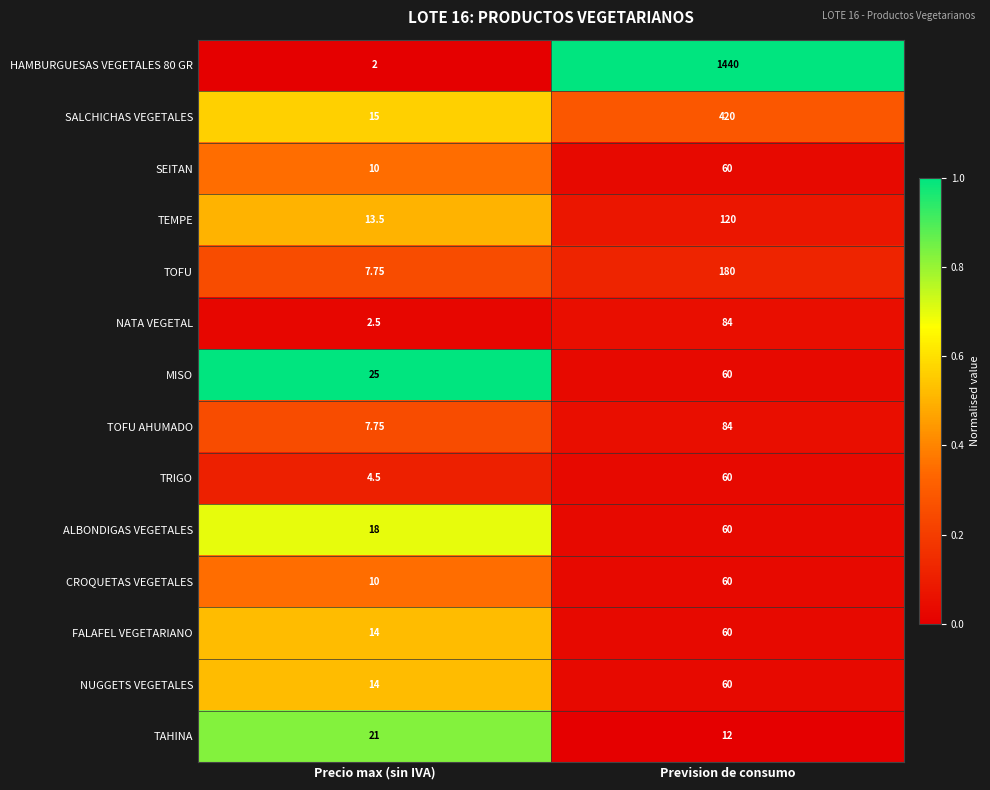

Which series has the largest total across all categories?

HAMBURGUESAS VEGETALES 80 GR